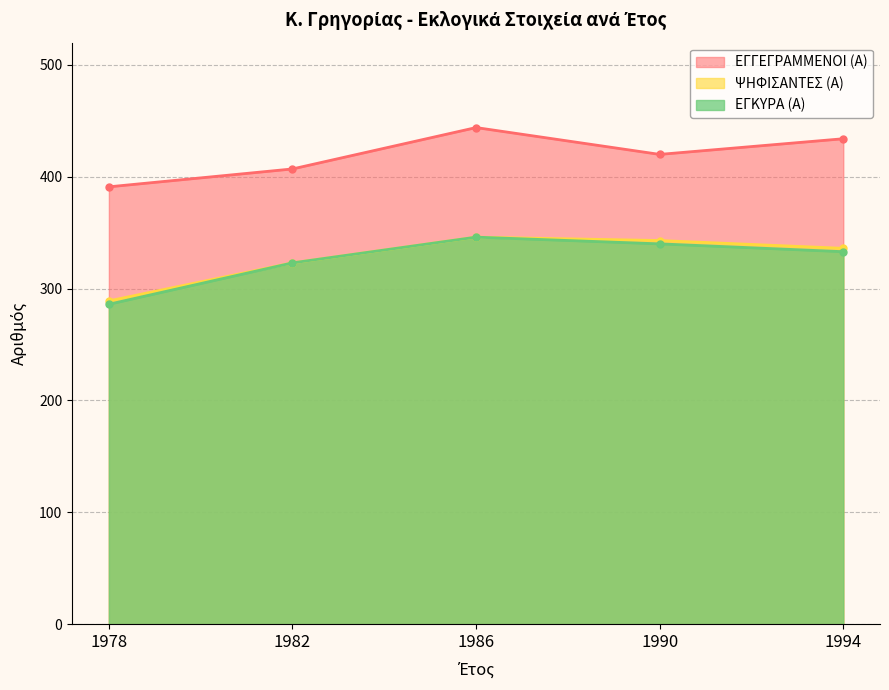

At which category is the sum across all series the highest?

1986